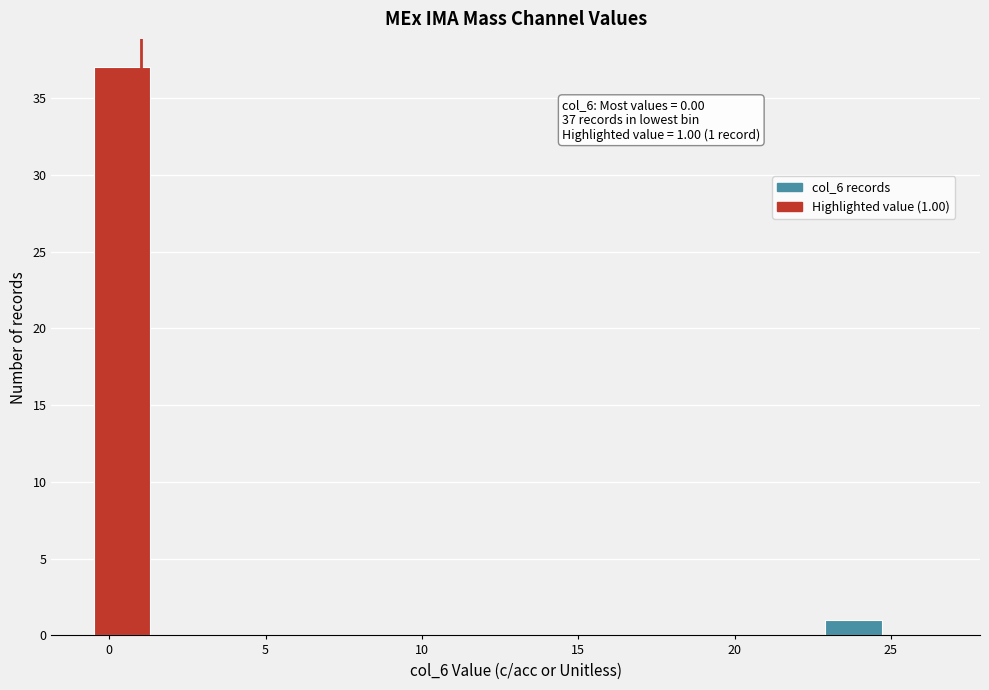

Read against the x-axis, roughly where is the centre of the tallest bar?

0.5